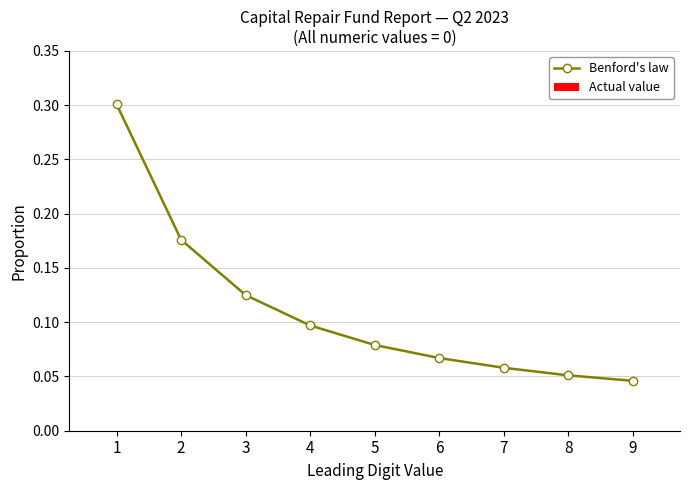

Count the values in the range 0 to 1.

9